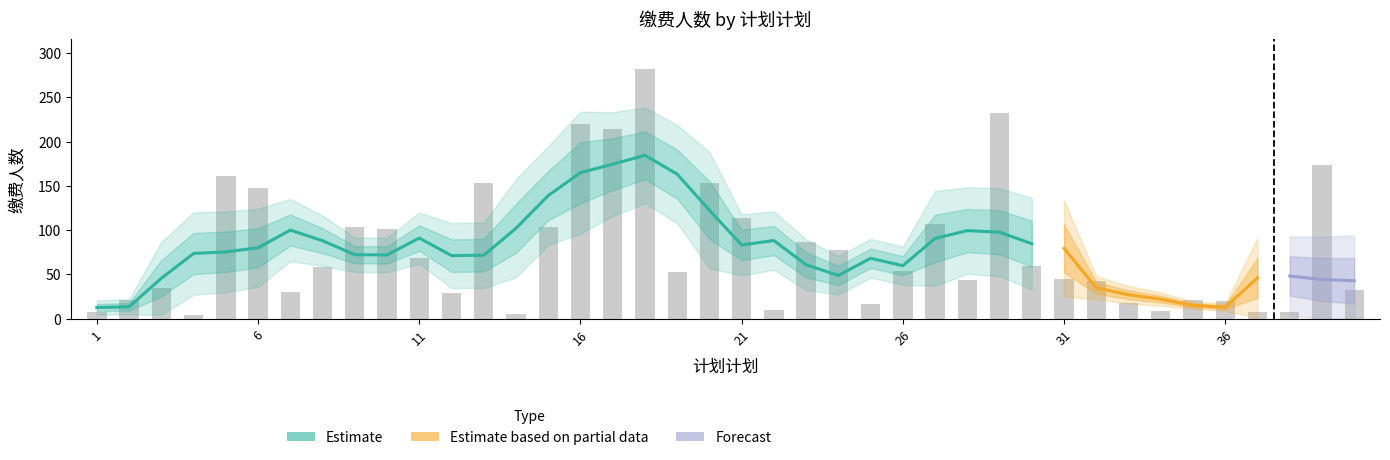

What is the greatest value displayed?

282